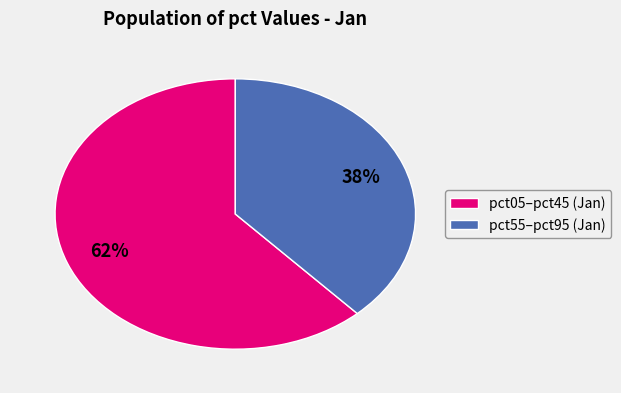

To the nearest percent, what is the average slice percentage?

50%